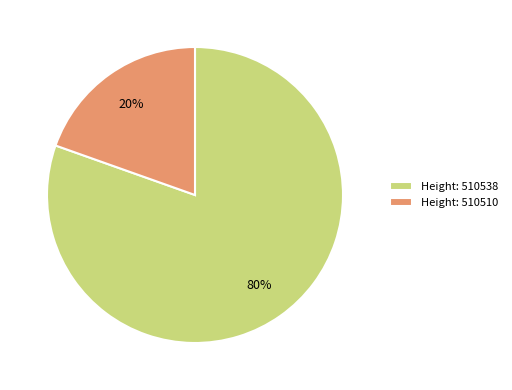

Is there a majority slice in this chart?

Yes